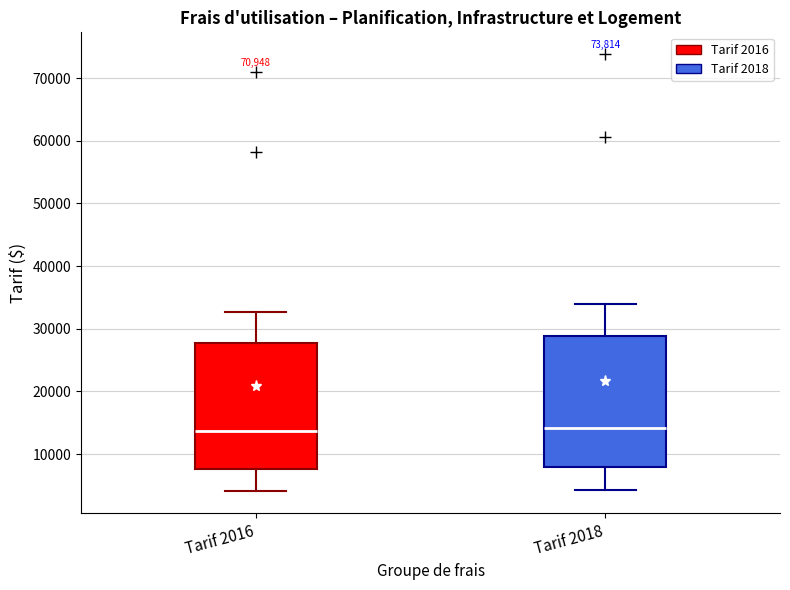

Reading left to right, transcribe this box plot: for each box, give where its median line is, the range the box spans, and where its two whiskers end, as read against the y-axis. The values are not printed on the chart, so give them approximately, as read against the axis.

Tarif 2016: median 14000, box 8000 to 28000, whiskers 4000 to 33000
Tarif 2018: median 14000, box 8000 to 29000, whiskers 4000 to 34000